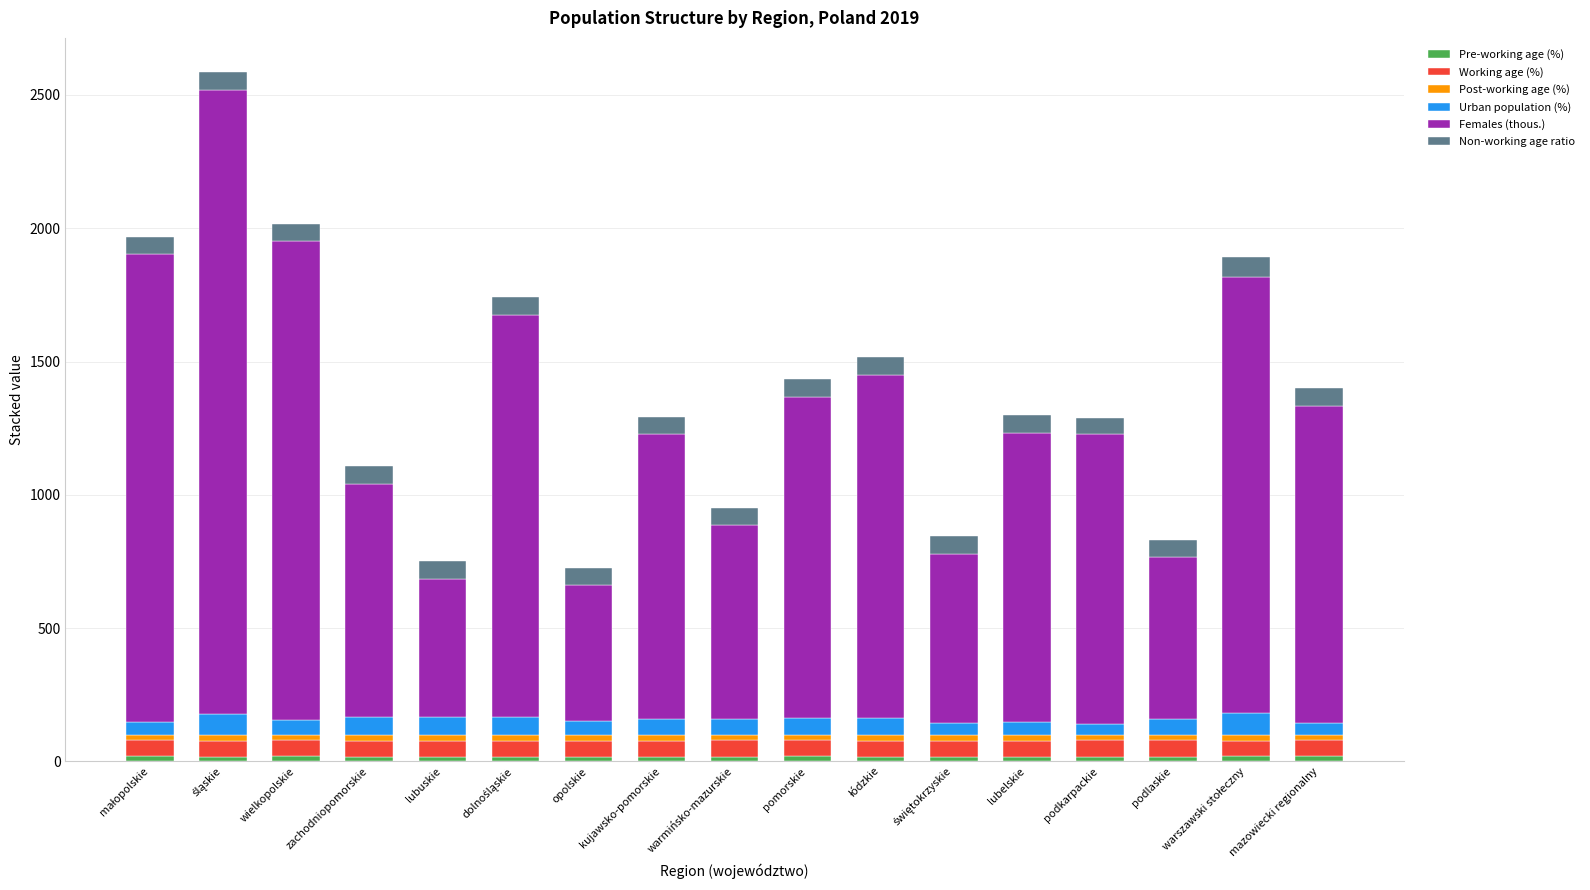

Which has a higher value, zachodniopomorskie or dolnośląskie?

zachodniopomorskie